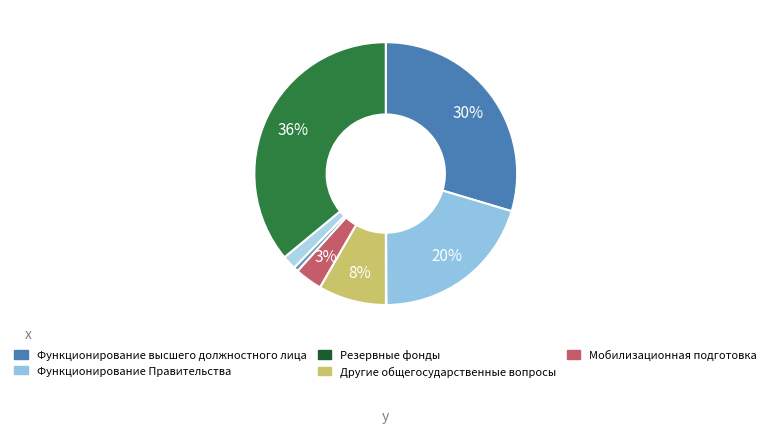

Does any single category account for the majority?

No